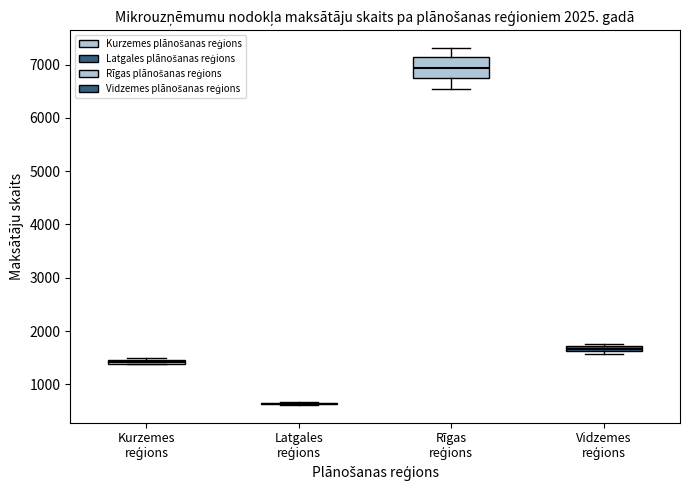

Which box is the tallest, from its lower edge to its upper edge?

Rīgas reģions